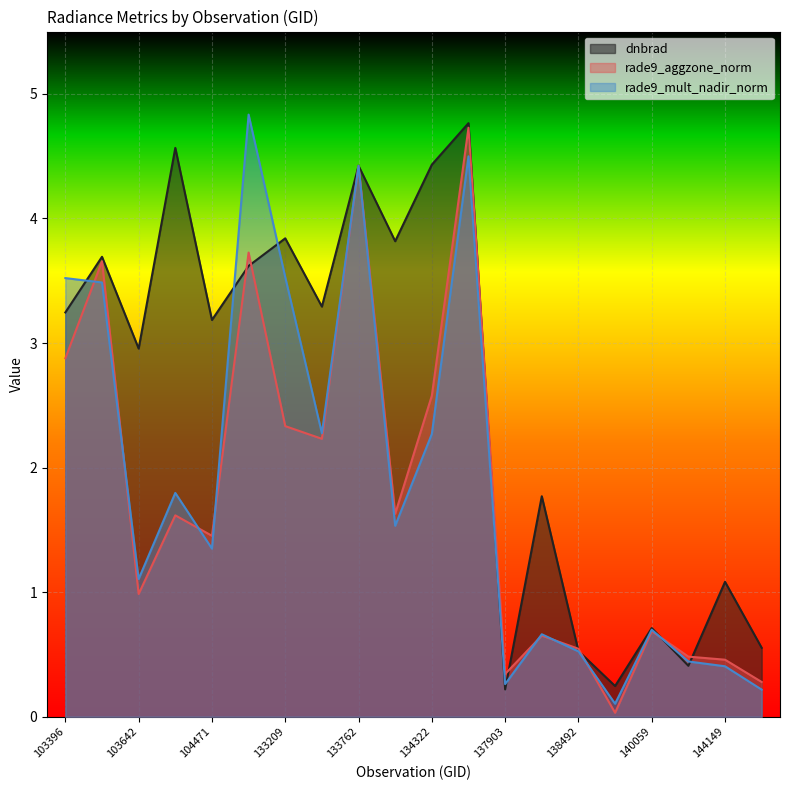

How many interior local peaks does the dnbrad series have?

8